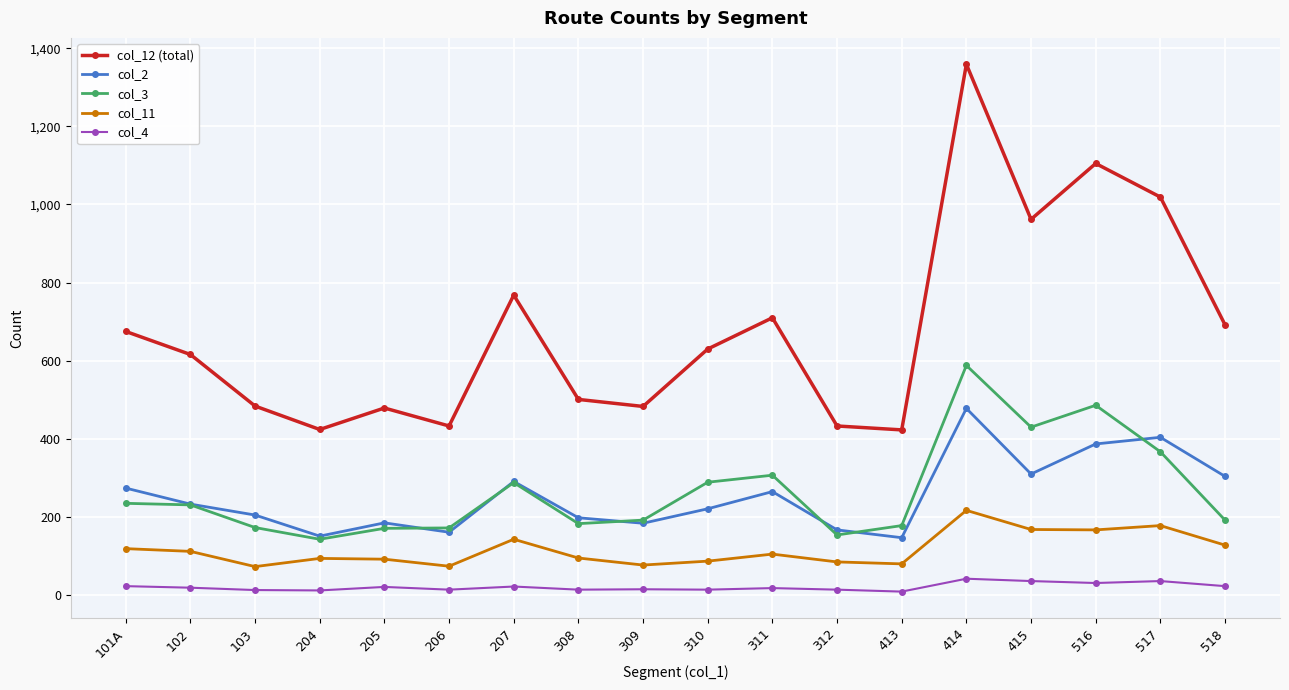

True or false: col_12 (total) and col_4 cross at least once.

False